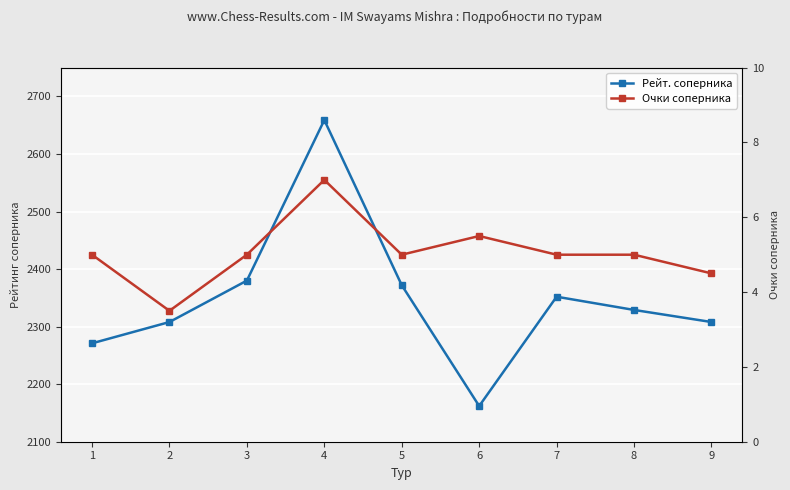

At which category does Очки соперника reach its first local valley?

2